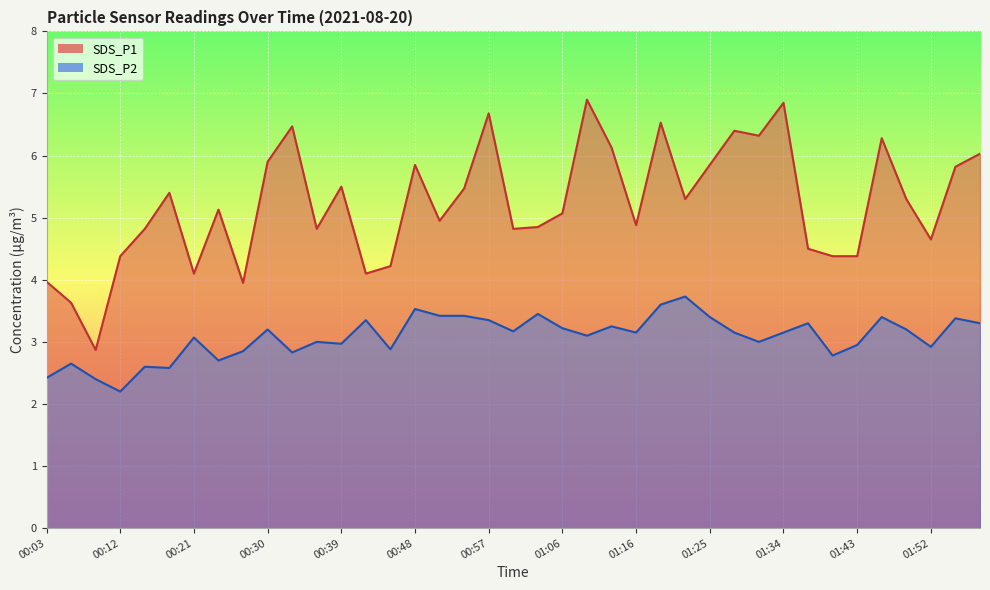

How many data points does each series have?

39